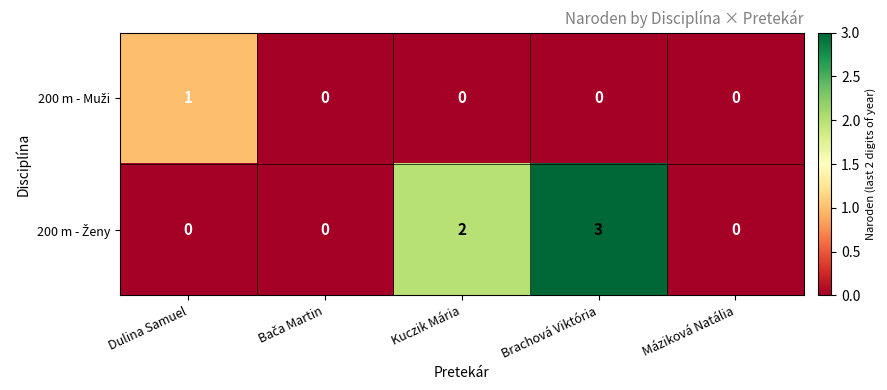

At which category is the sum across all series the highest?

Brachová Viktória